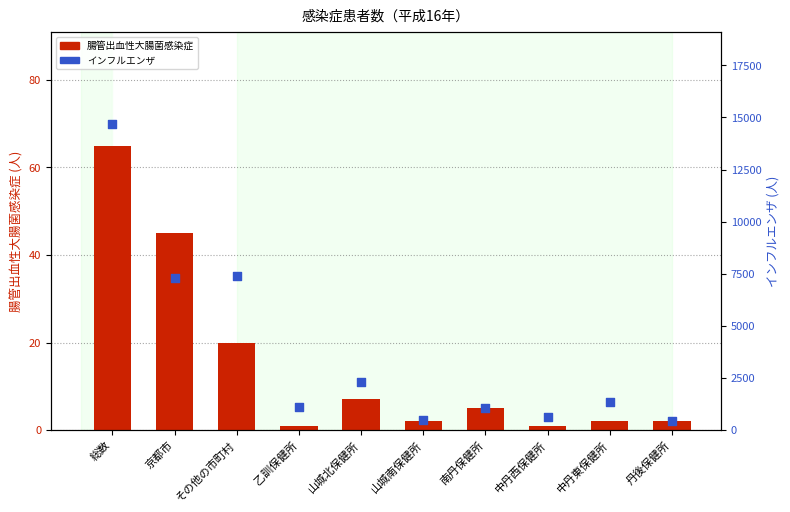

At how many categories does at least one series exceed 13017?

1